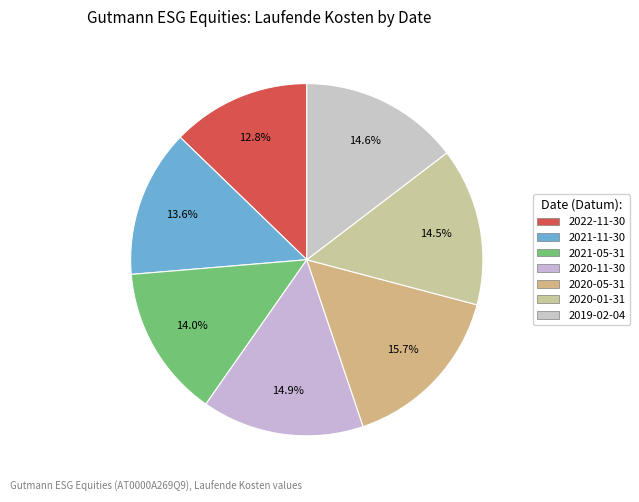

To the nearest percent, what is the average slice percentage?

14%